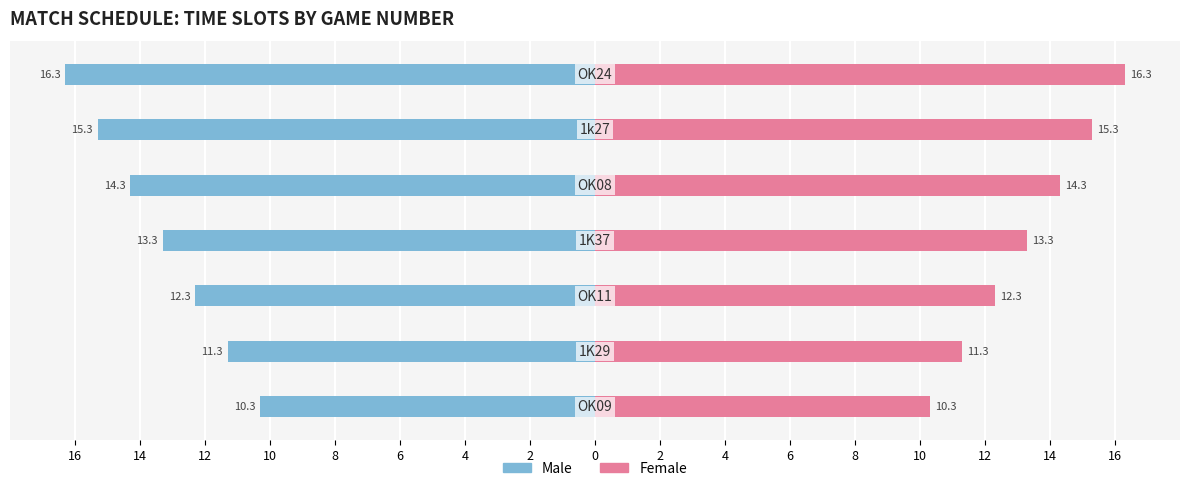

What is the difference between the highest and lowest values at 12?

30.6